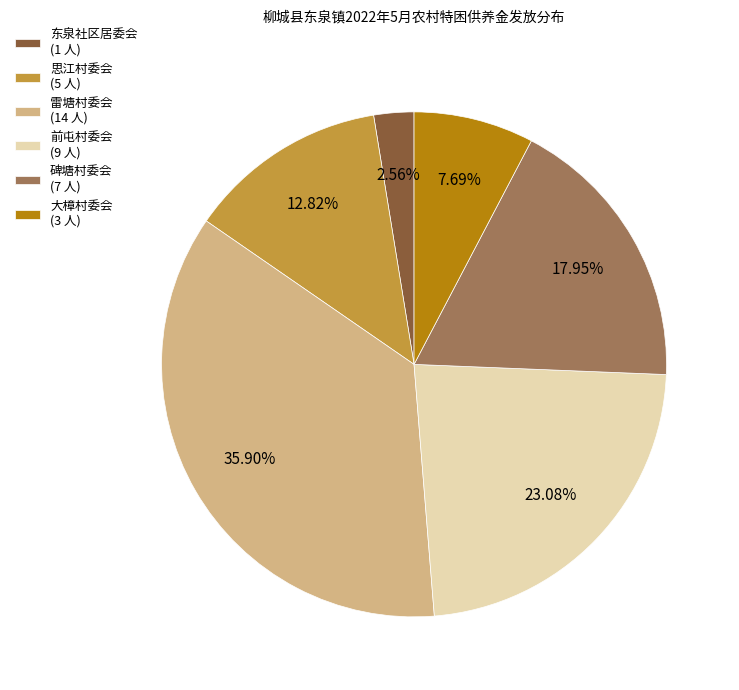

To the nearest percent, what is the average slice percentage?

17%